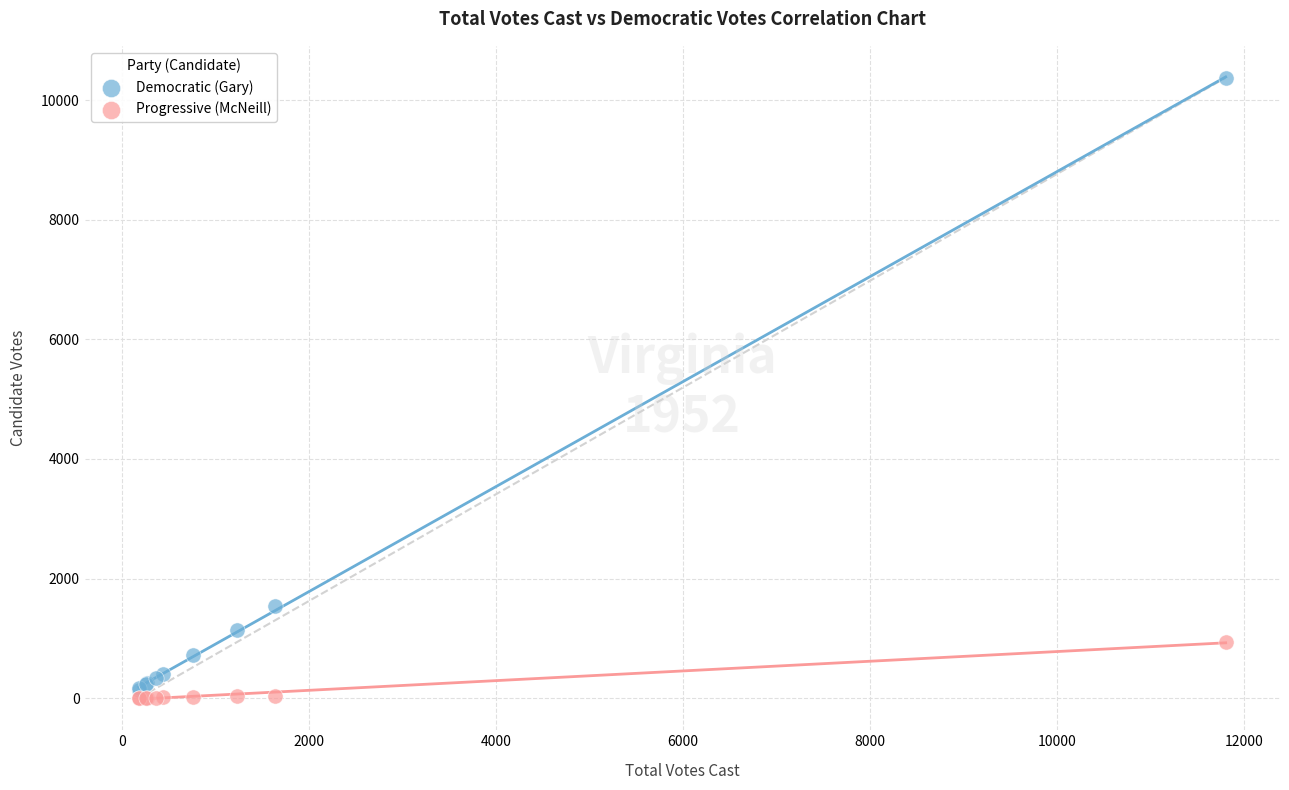

Which series has the widest spread of Y values?

Democratic (Gary)